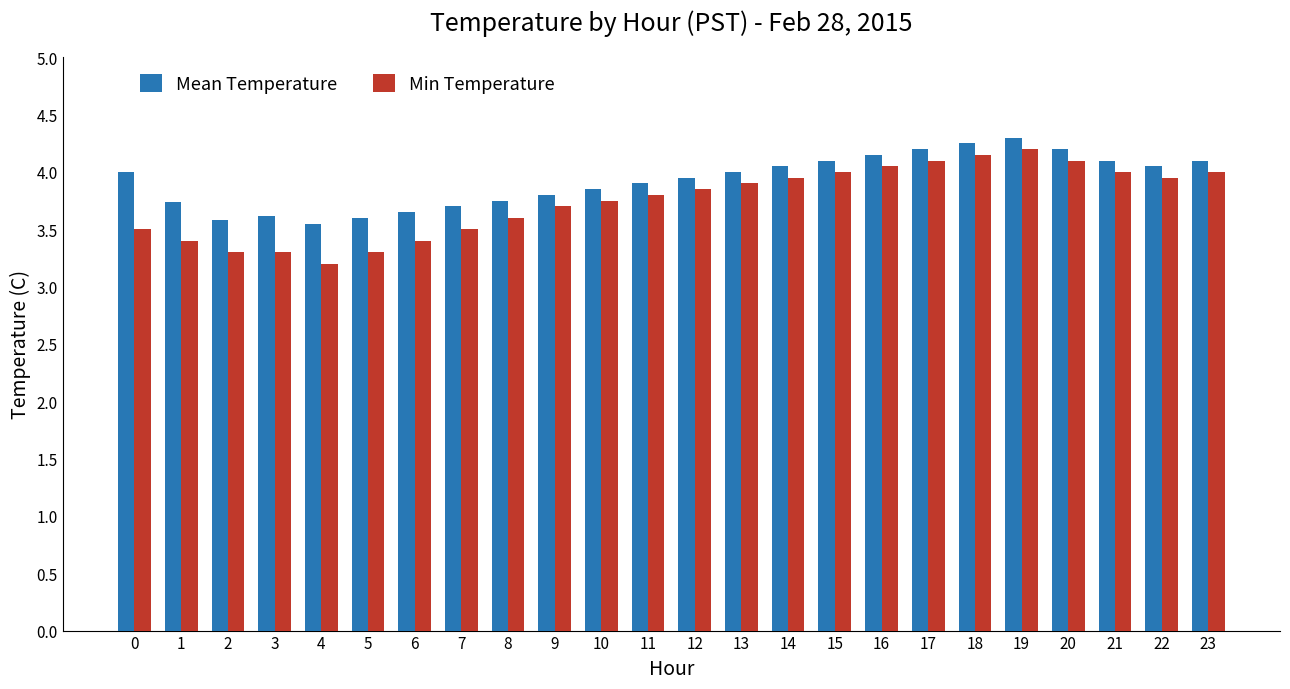

Which series has the largest range (max minus min)?

Min Temperature